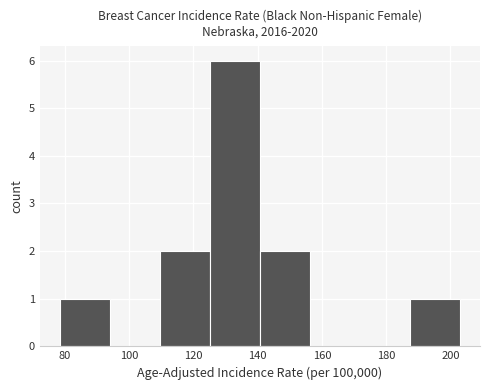

What is the height of the bar covering 110 to 126 on the x-axis? Neither the bar edges nor the heights are printed on the chart, so give them approximately, as read against the axes.

2